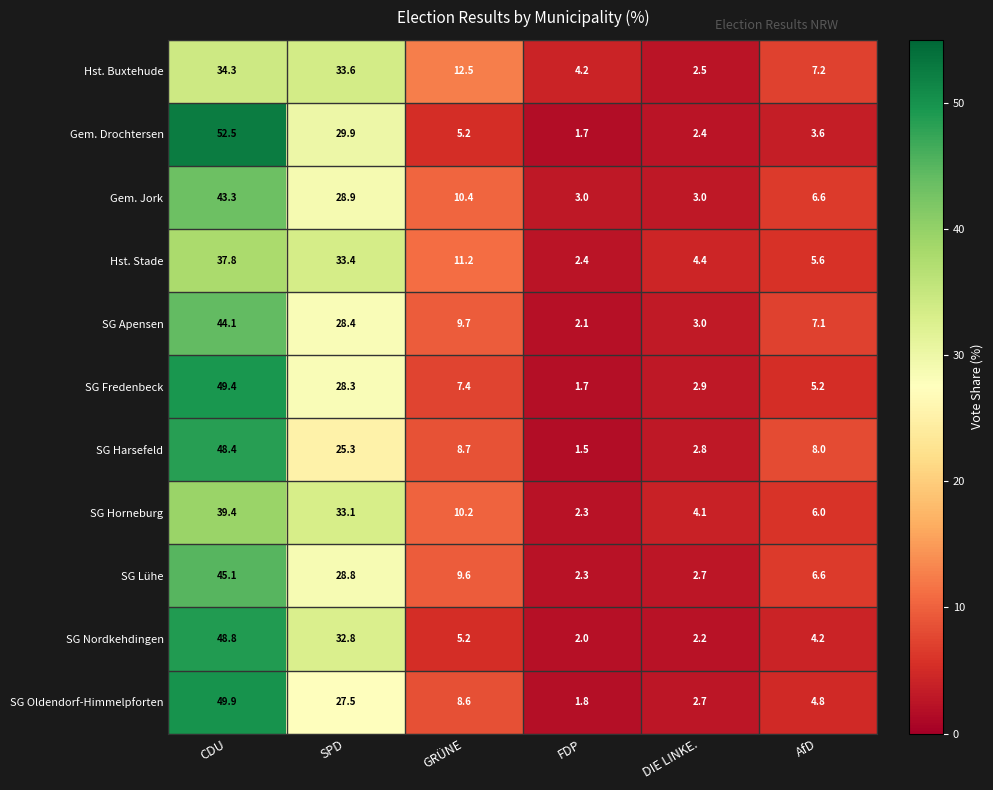

At CDU, list the series in order from largest to smallest.

Gem. Drochtersen, SG Oldendorf-Himmelpforten, SG Fredenbeck, SG Nordkehdingen, SG Harsefeld, SG Lühe, SG Apensen, Gem. Jork, SG Horneburg, Hst. Stade, Hst. Buxtehude